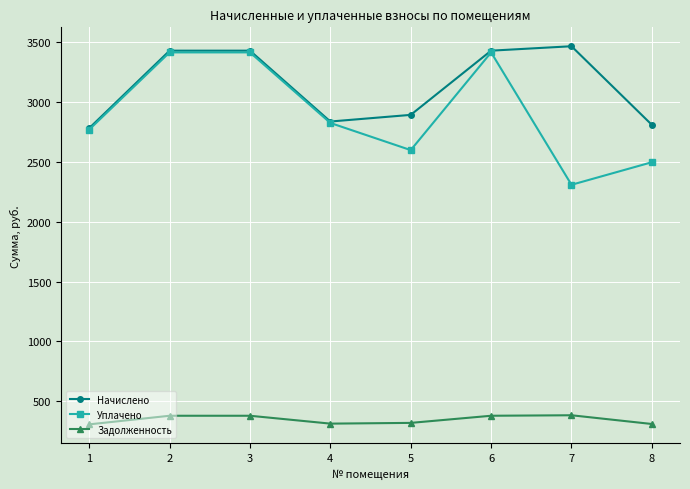

Where does the Начислено series first go above 3425?

2